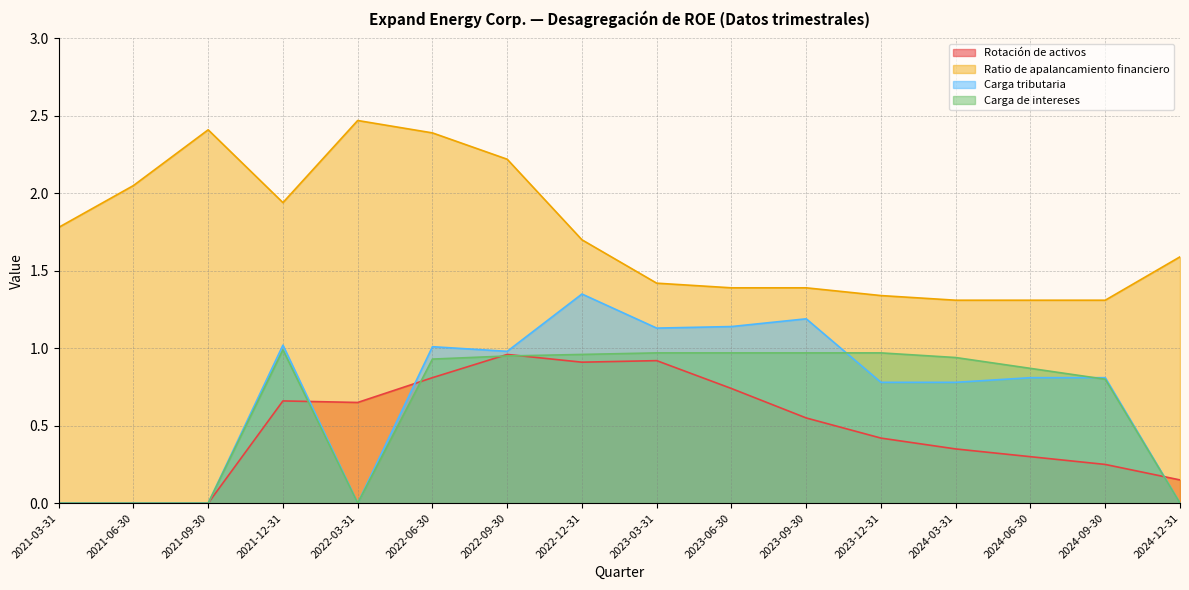

What is the label of the 7th point from the right?

2023-06-30